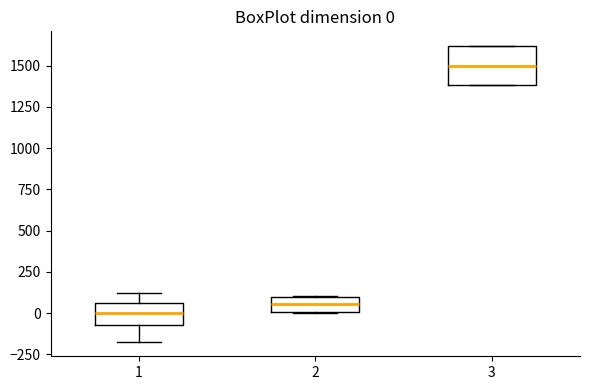

Comparing the boxes themselves (not the whiskers), which one is the tallest?

3